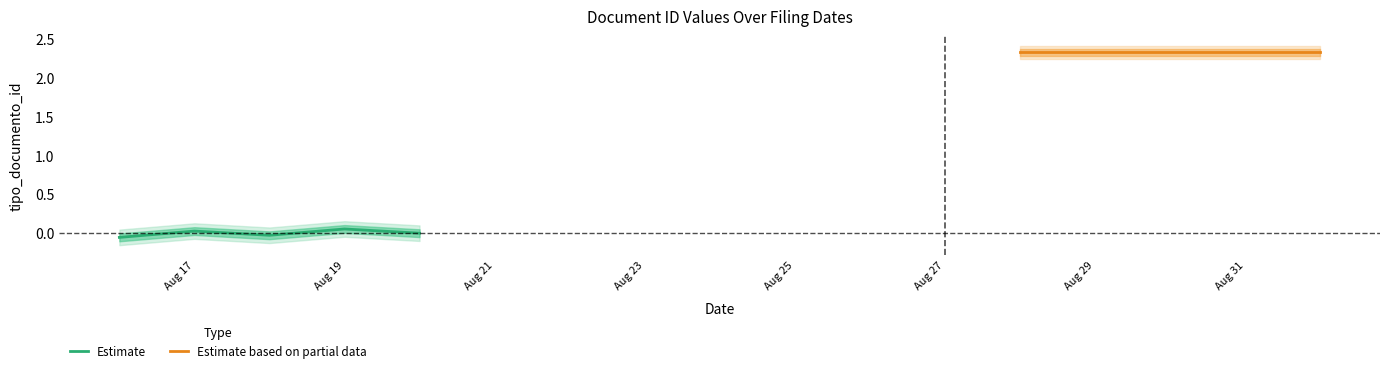

How many lines are shown in the chart?

2